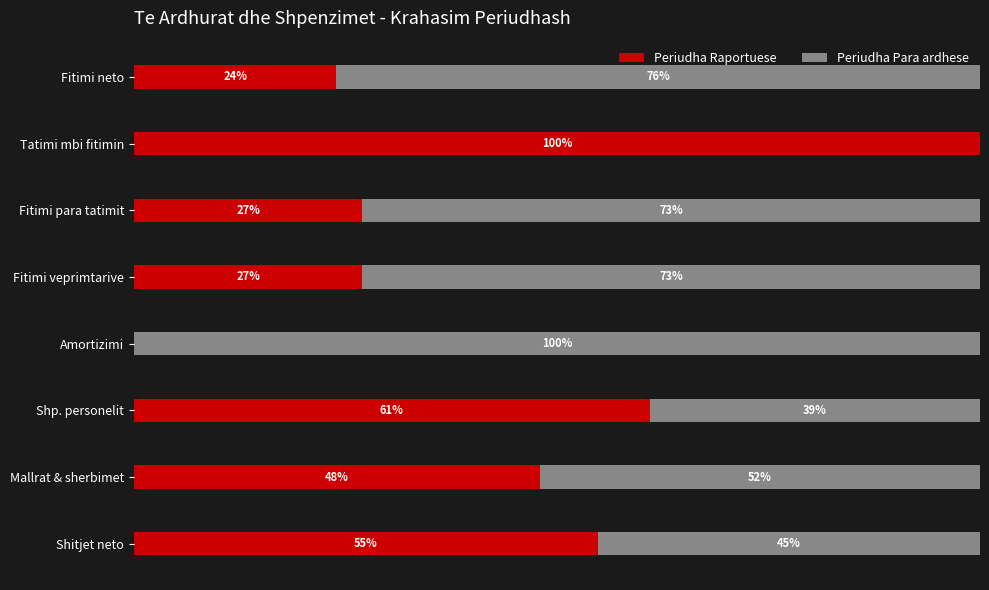

At which label does Periudha Raportuese reach its peak?

Tatimi mbi fitimin